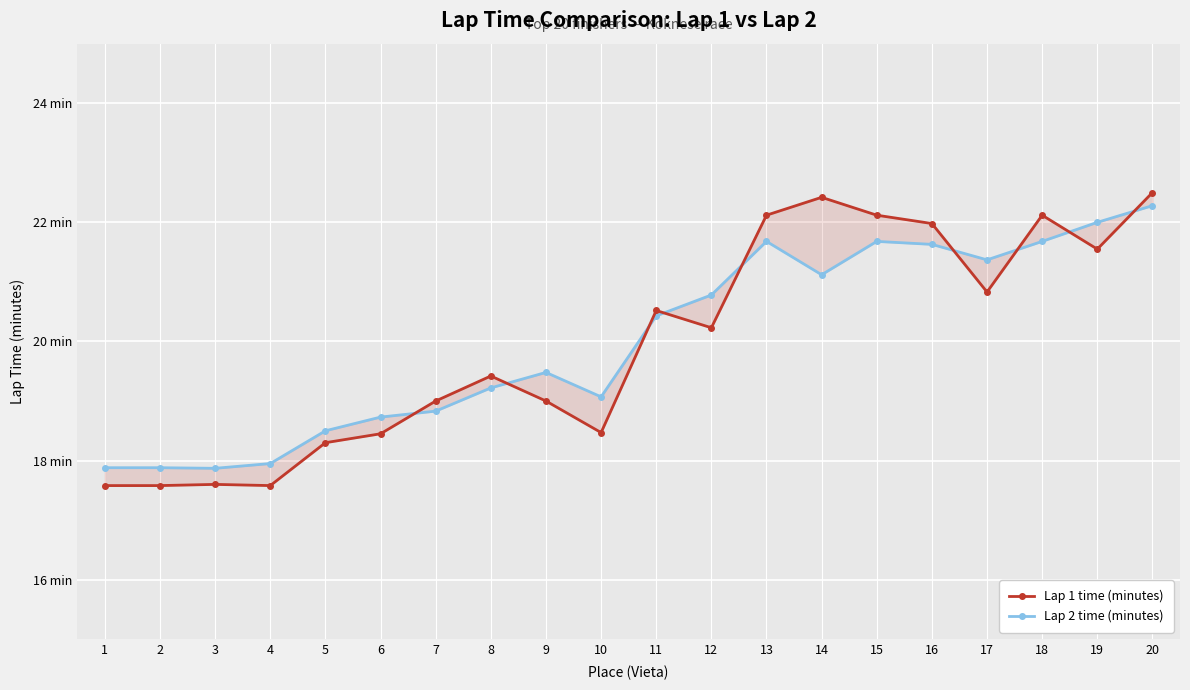

Reading left to right, extract all data points from this chart.

Lap 1 time (minutes): 1=17.6	2=17.6	3=17.6	4=17.6	5=18.3	6=18.4	7=19.0	8=19.4	9=19.0	10=18.5	11=20.5	12=20.2	13=22.1	14=22.4	15=22.1	16=22.0	17=20.8	18=22.1	19=21.6	20=22.5
Lap 2 time (minutes): 1=17.9	2=17.9	3=17.9	4=17.9	5=18.5	6=18.7	7=18.8	8=19.2	9=19.5	10=19.1	11=20.4	12=20.8	13=21.7	14=21.1	15=21.7	16=21.6	17=21.4	18=21.7	19=22.0	20=22.3